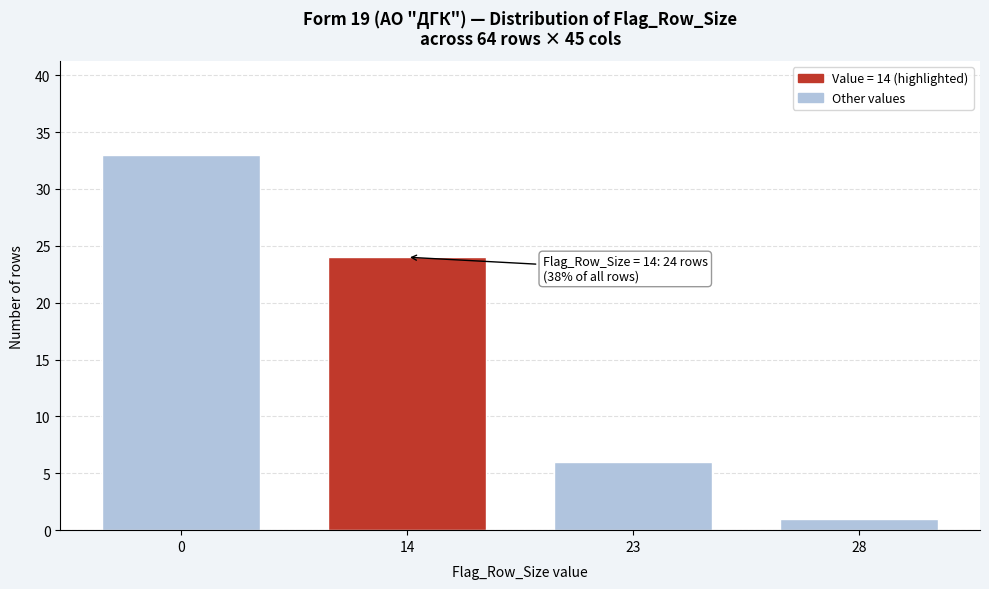

Reading left to right, list all the values displayed in this chart.

0=33	14=24	23=6	28=1